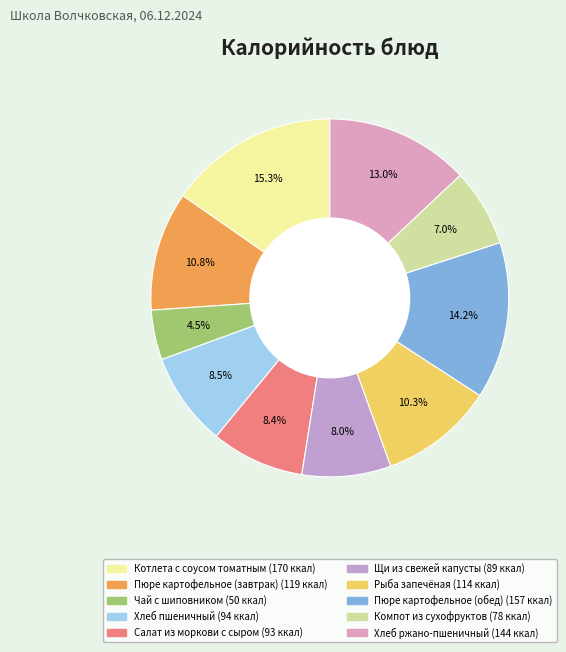

Rank the categories by value from highest to lowest.

Котлета с соусом томатным, Пюре картофельное (обед), Хлеб ржано-пшеничный, Пюре картофельное (завтрак), Рыба запечёная, Хлеб пшеничный, Салат из моркови с сыром, Щи из свежей капусты, Компот из сухофруктов, Чай с шиповником